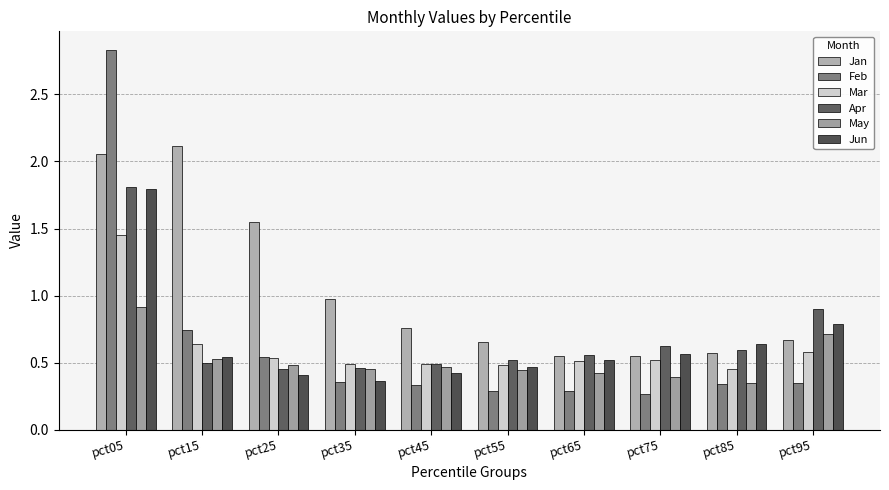

What are all the series names shown in the legend?

Jan, Feb, Mar, Apr, May, Jun